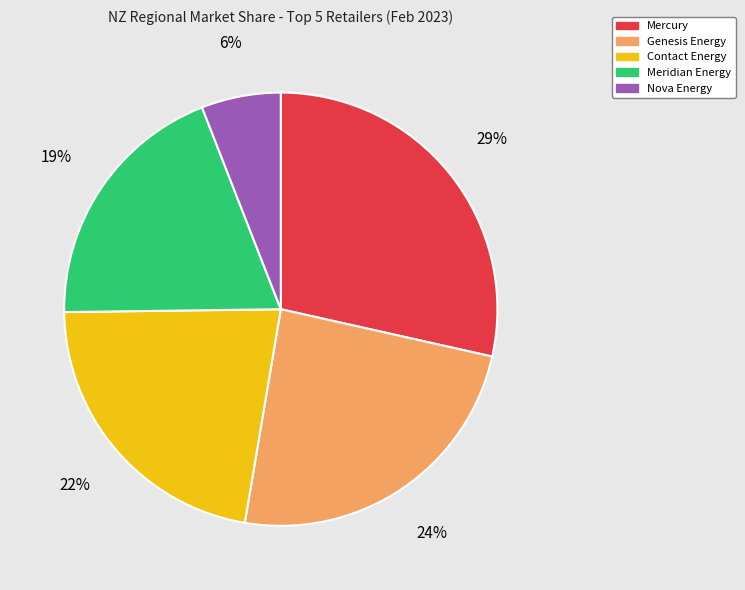

Is there any slice that represents more than half of the pie?

No